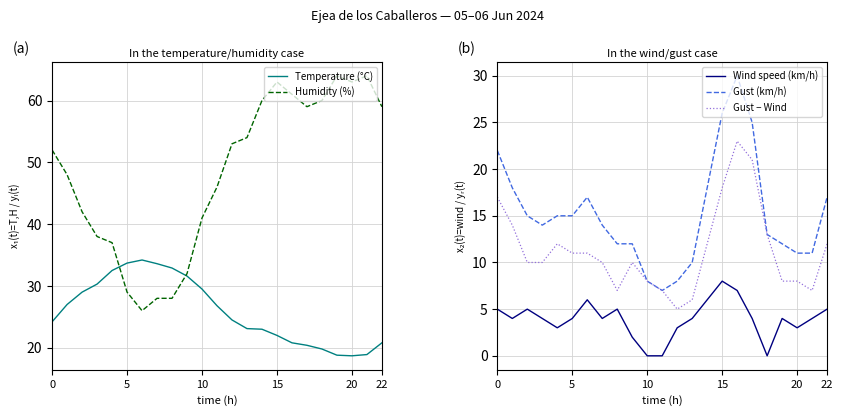

What are all the series names shown in the legend?

Temperature (°C), Humidity (%), Wind speed (km/h), Gust (km/h), Gust − Wind